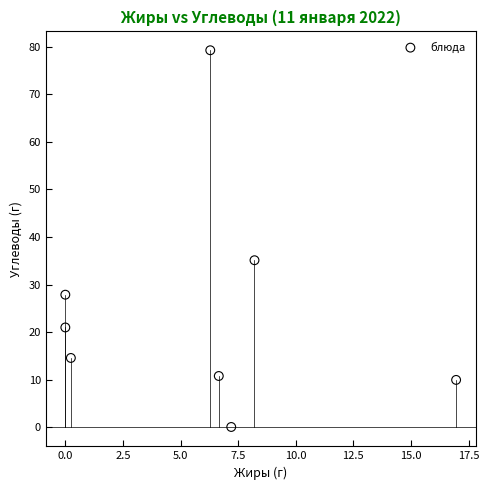

What Y value in the scatter plot is closest to 39?

35.1